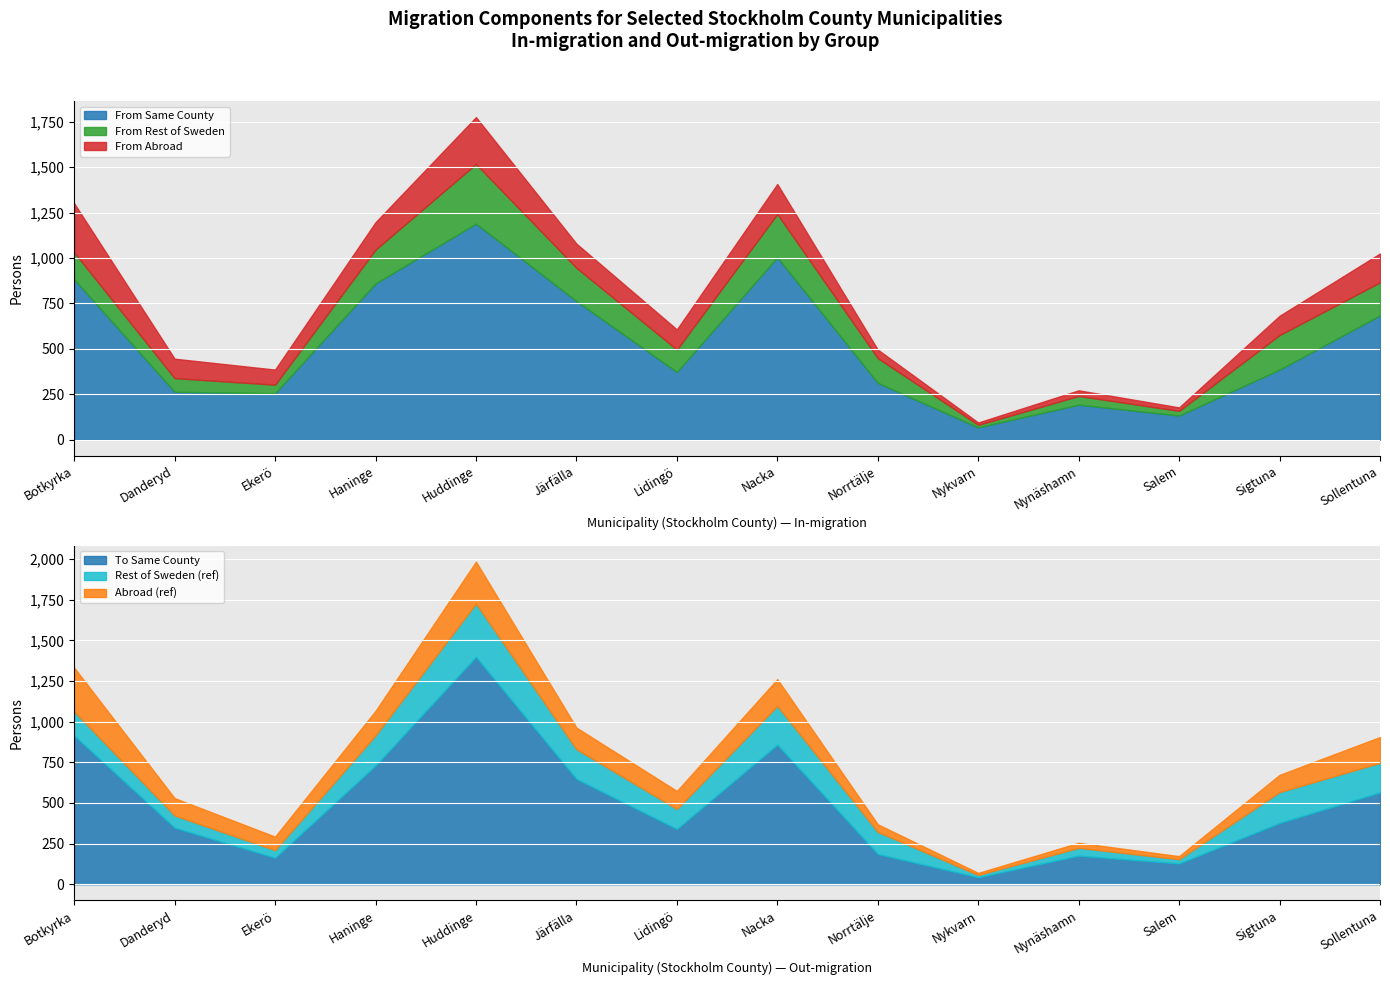

What is the highest value of the From Same County series?

1189